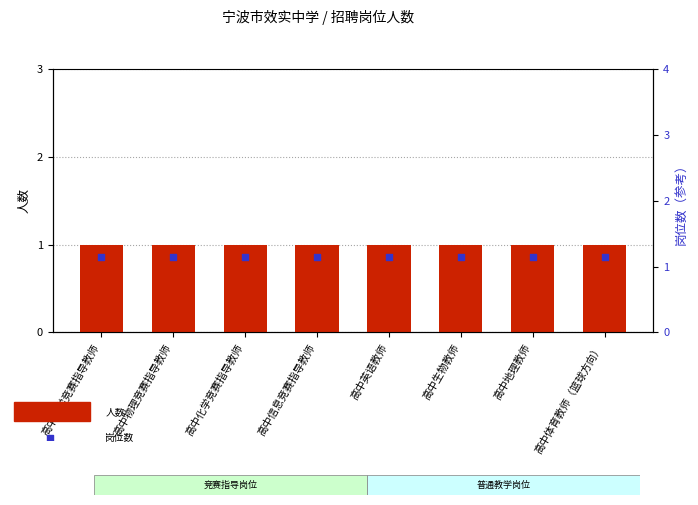

At which category is the sum across all series the highest?

高中数学竞赛指导教师